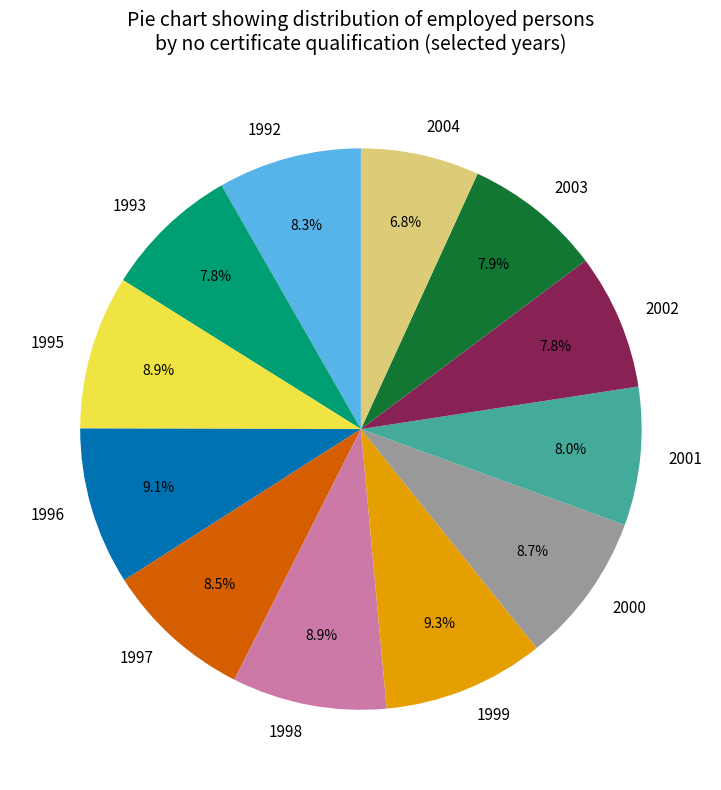

What percentage is the 1998 slice, to the nearest percent?

9%